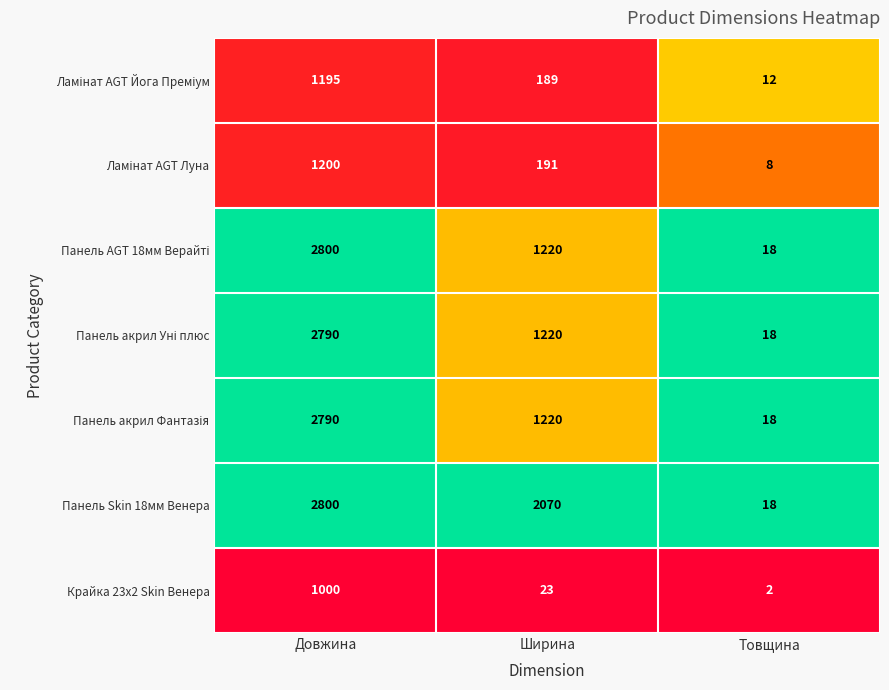

What is the total value across all series at Довжина?

14575